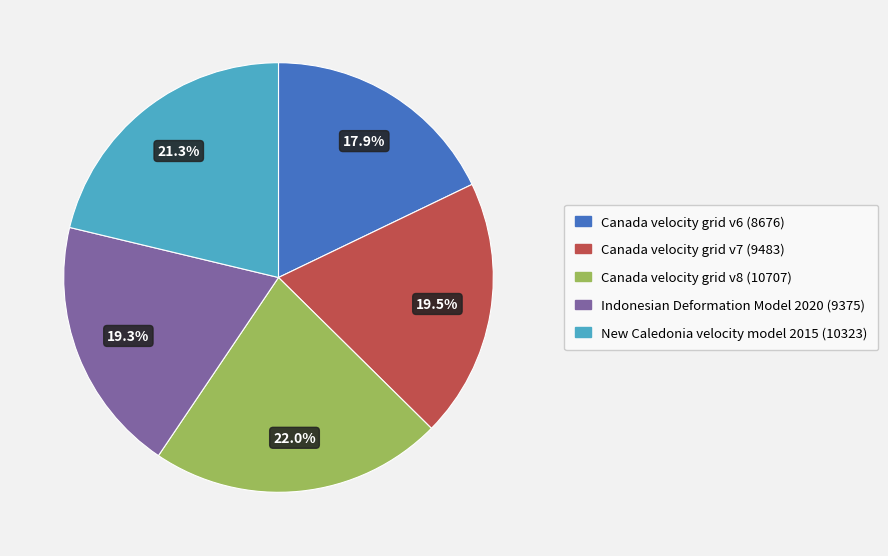

How many slices are in this pie chart?

5